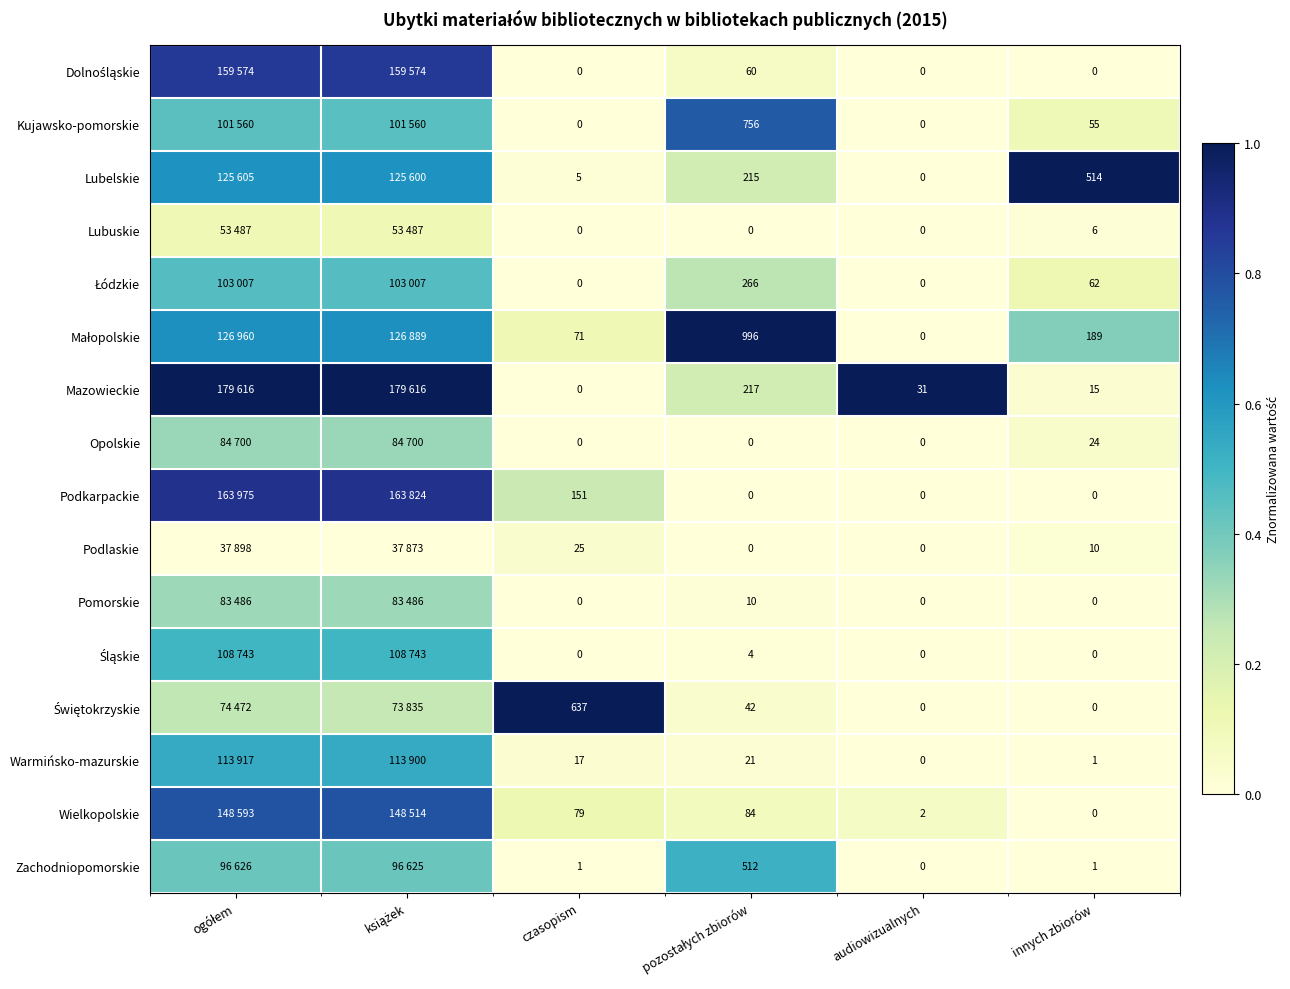

Is it true that Podkarpackie equals 0.0 at innych zbiorów?

True